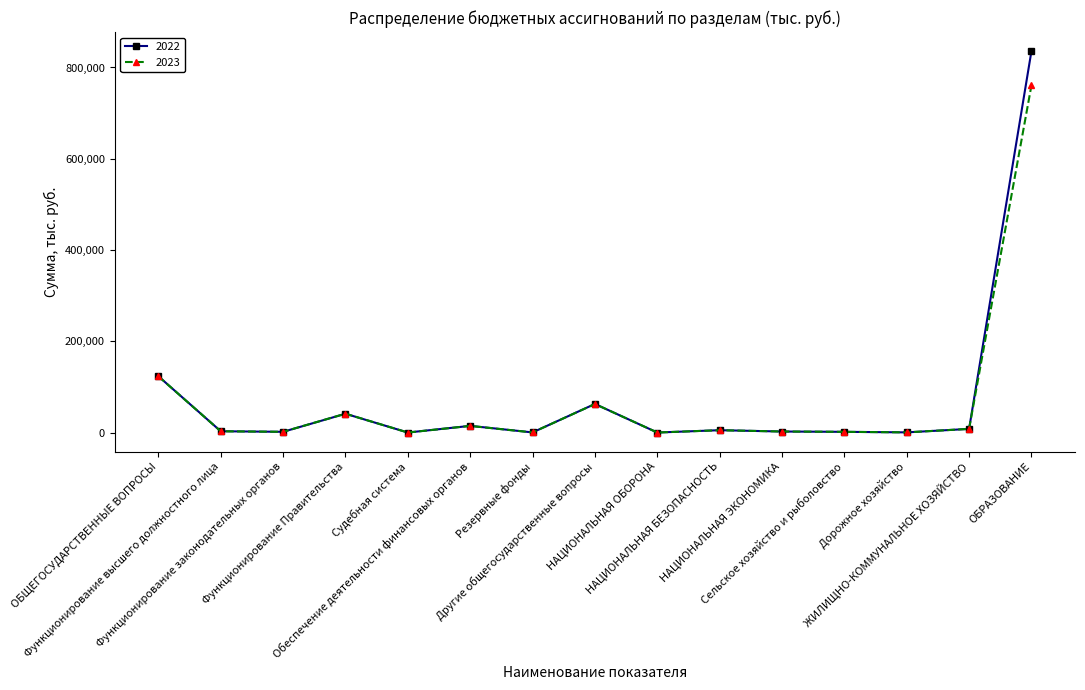

What is the label of the 14th point from the right?

Функционирование высшего должностного лица